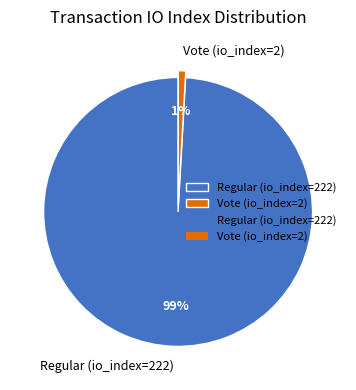

What is the smallest slice in the pie chart?

Vote (io_index=2)